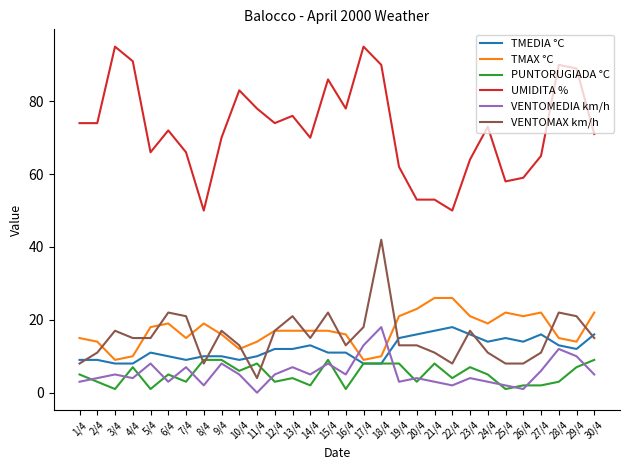

Between 14/4 and 20/4, which series saw the biggest shift?

UMIDITA %